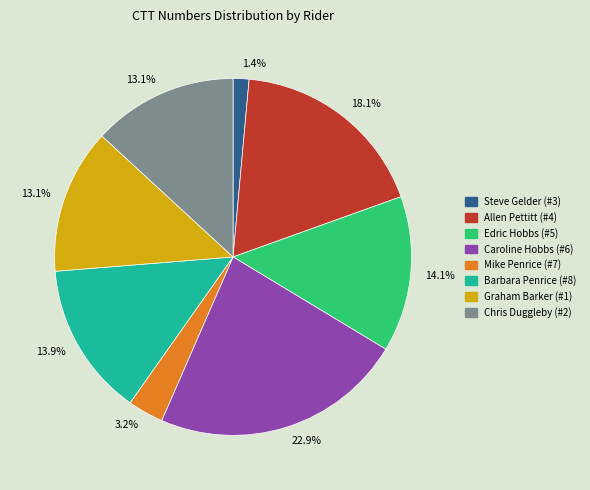

Is there a majority slice in this chart?

No